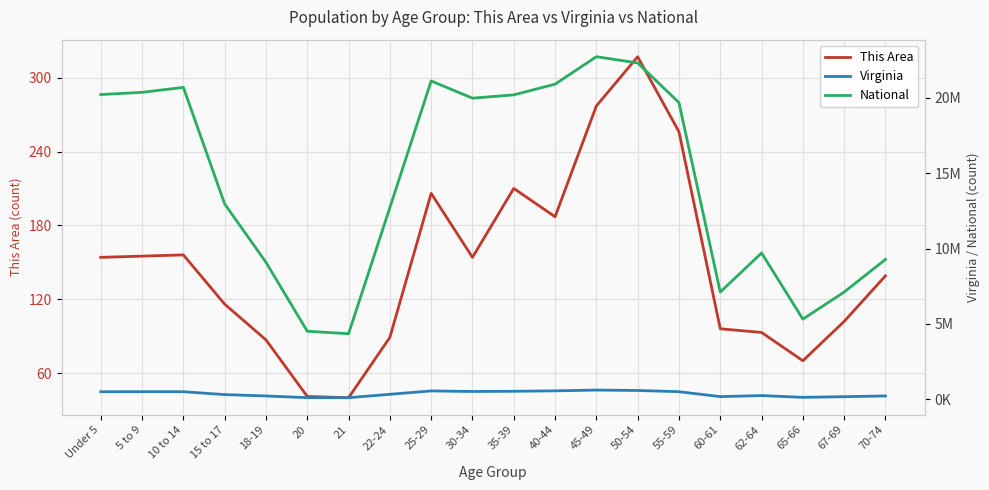

How many data points does each series have?

20